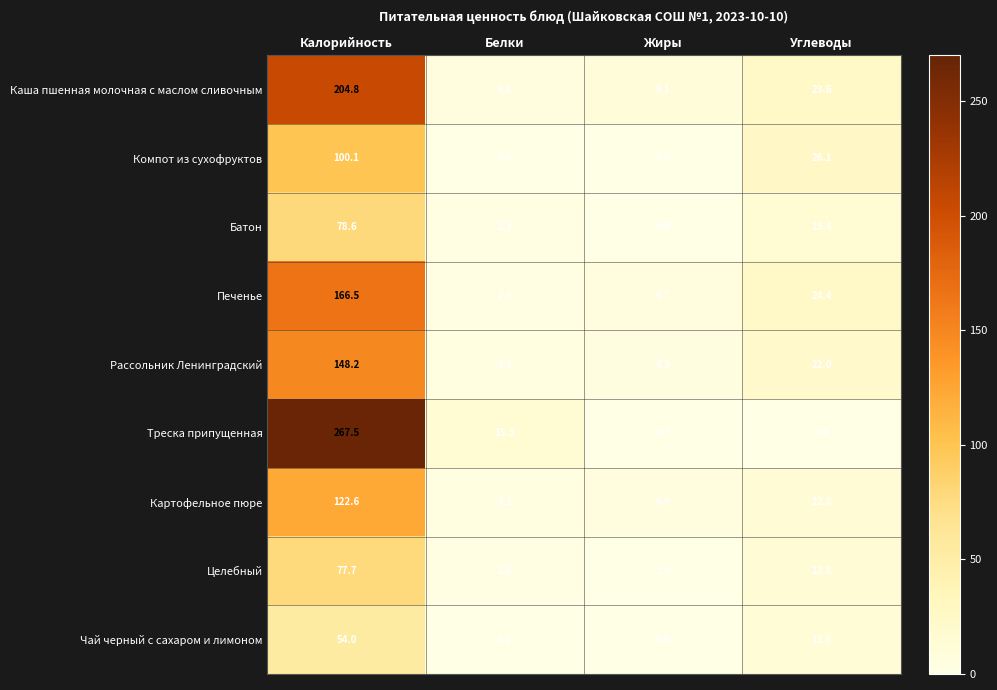

How many values in the Целебный series are below 12?

2